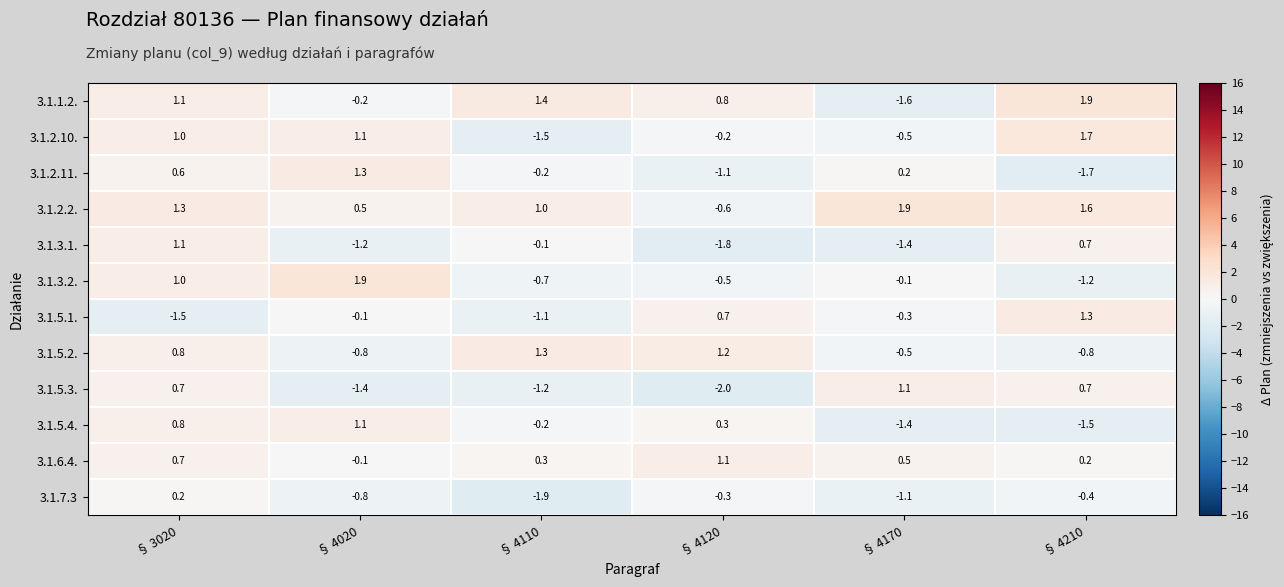

Where is 3.1.3.1. nearest to the value 0?

§ 4110